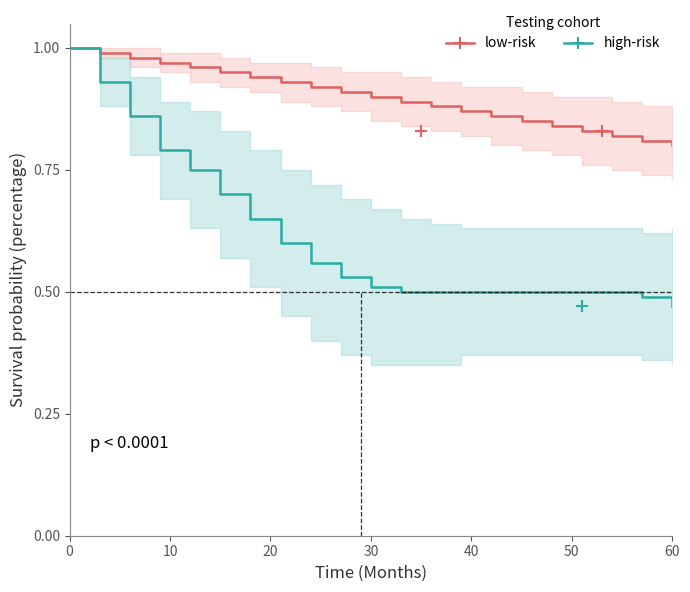

Reading left to right, what are all the values shown in this chart?

low-risk: 1.0	1.0	1.0	1.0	1.0	0.9	0.9	0.9	0.9	0.9	0.9	0.9	0.9	0.9	0.9	0.8	0.8	0.8	0.8	0.8	0.8
high-risk: 1.0	0.9	0.9	0.8	0.8	0.7	0.7	0.6	0.6	0.5	0.5	0.5	0.5	0.5	0.5	0.5	0.5	0.5	0.5	0.5	0.5